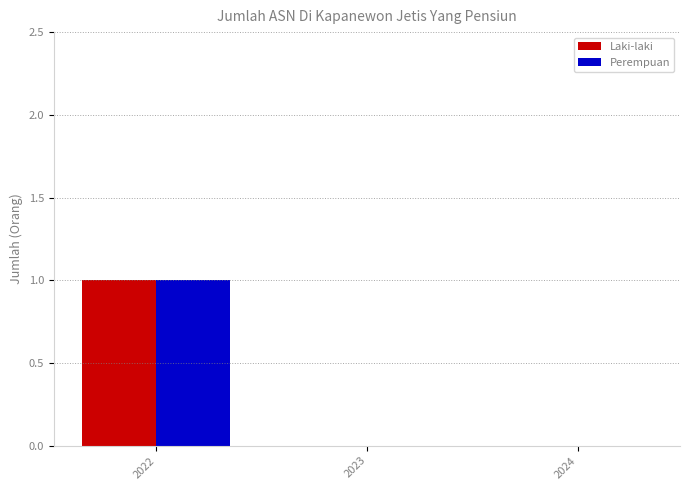

At which category is the sum across all series the highest?

2022